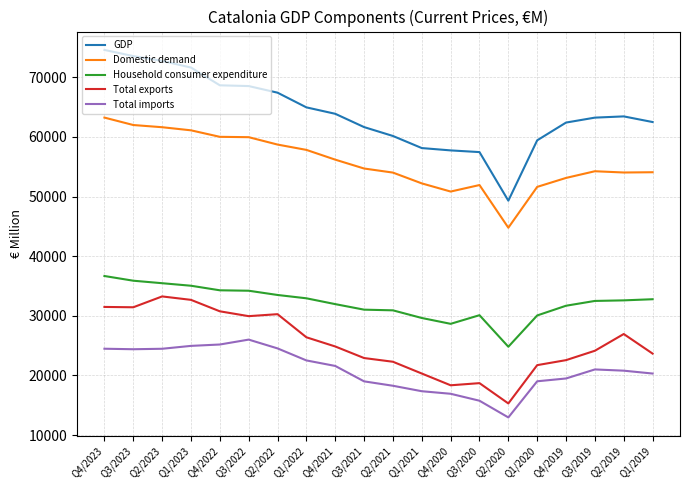

Rank the series at Q3/2023 from highest to lowest value.

GDP, Domestic demand, Household consumer expenditure, Total exports, Total imports